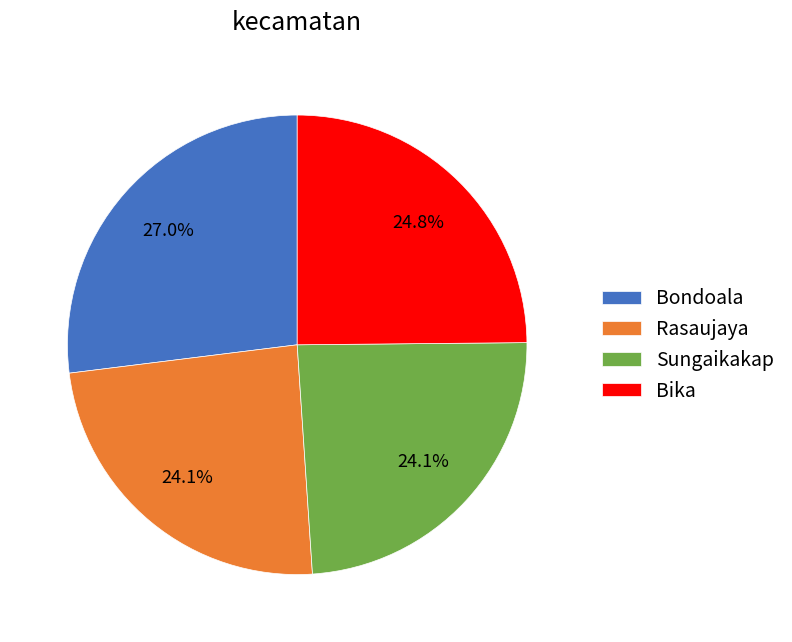

To the nearest percent, what is the difference between the Bondoala and Rasaujaya slice percentages?

3%